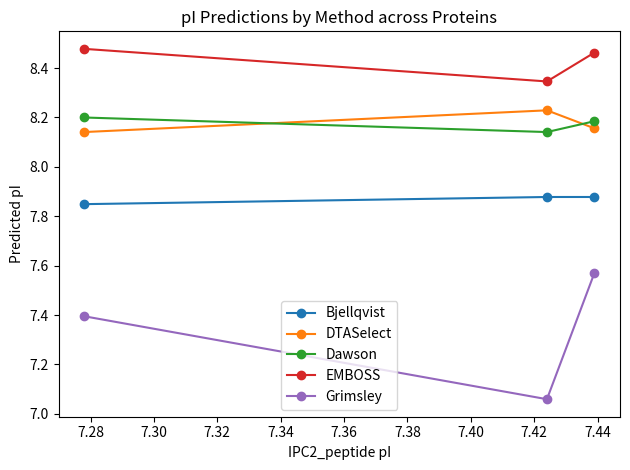

At how many categories does at least one series exceed 7?

3